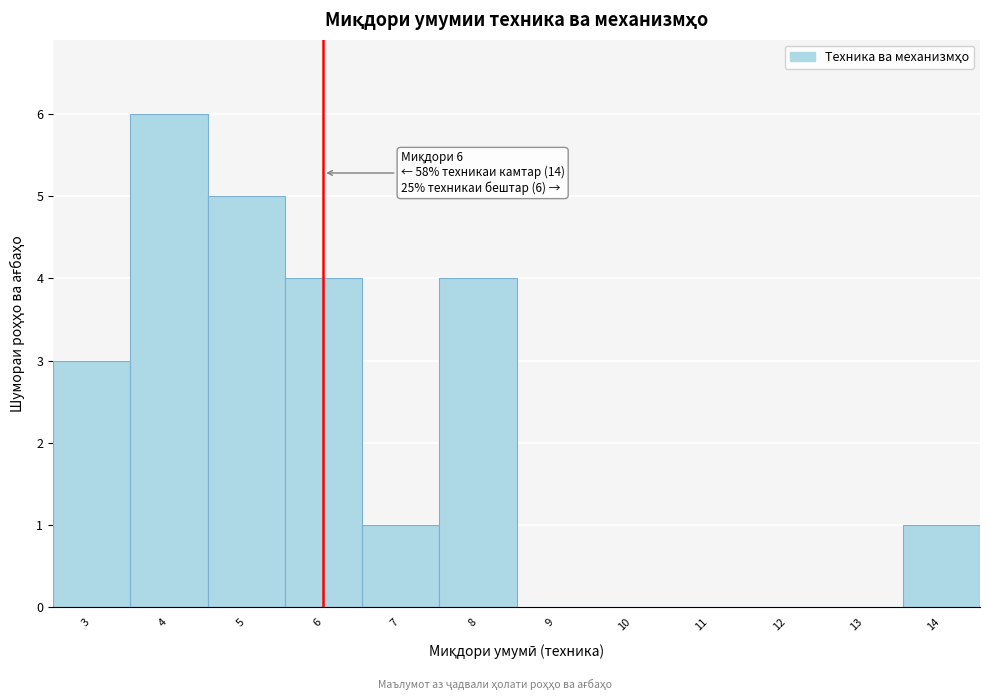

Over which range of the x-axis is the bar tallest?

3.5 to 4.5